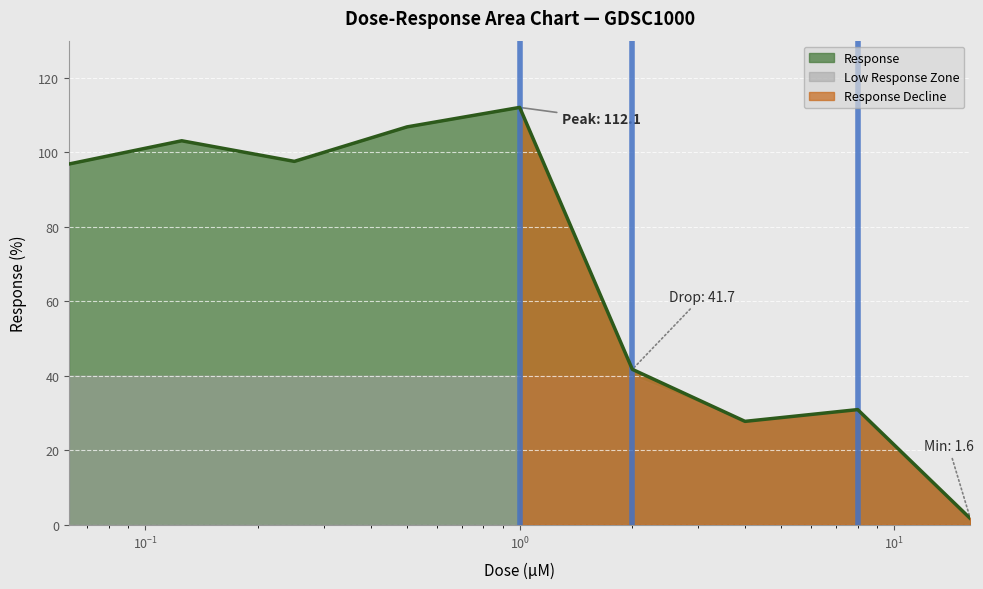

What is the maximum value for Response?

112.1